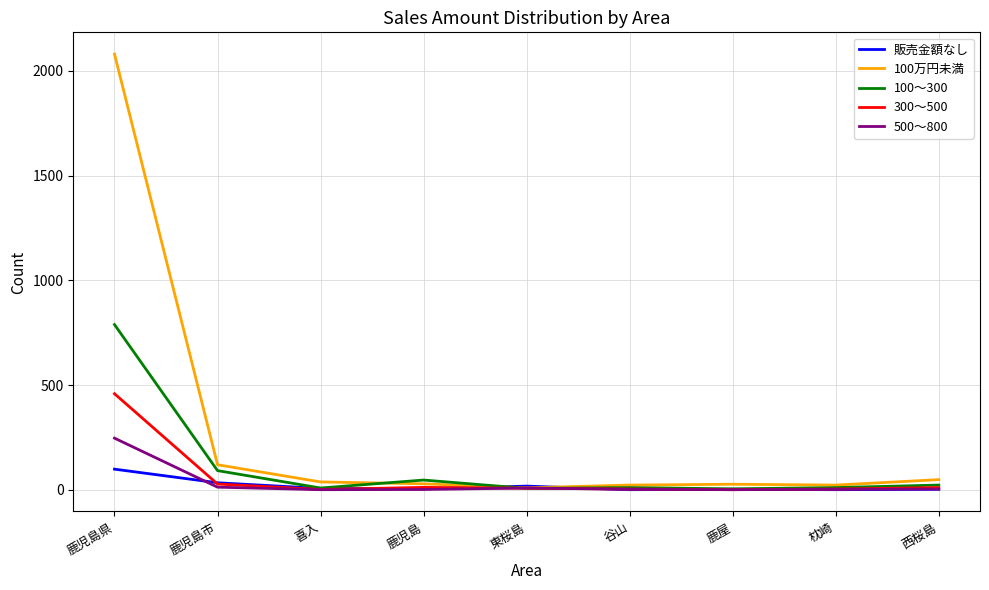

Where is the first local minimum for 100～300?

喜入